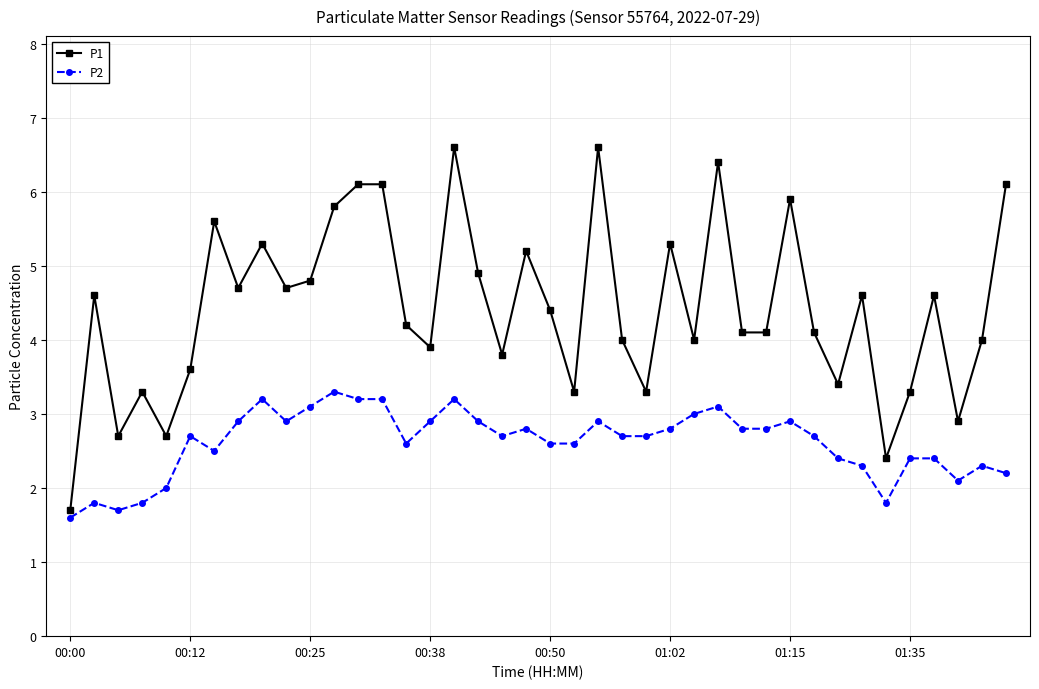

What is the highest value of the P2 series?

3.3